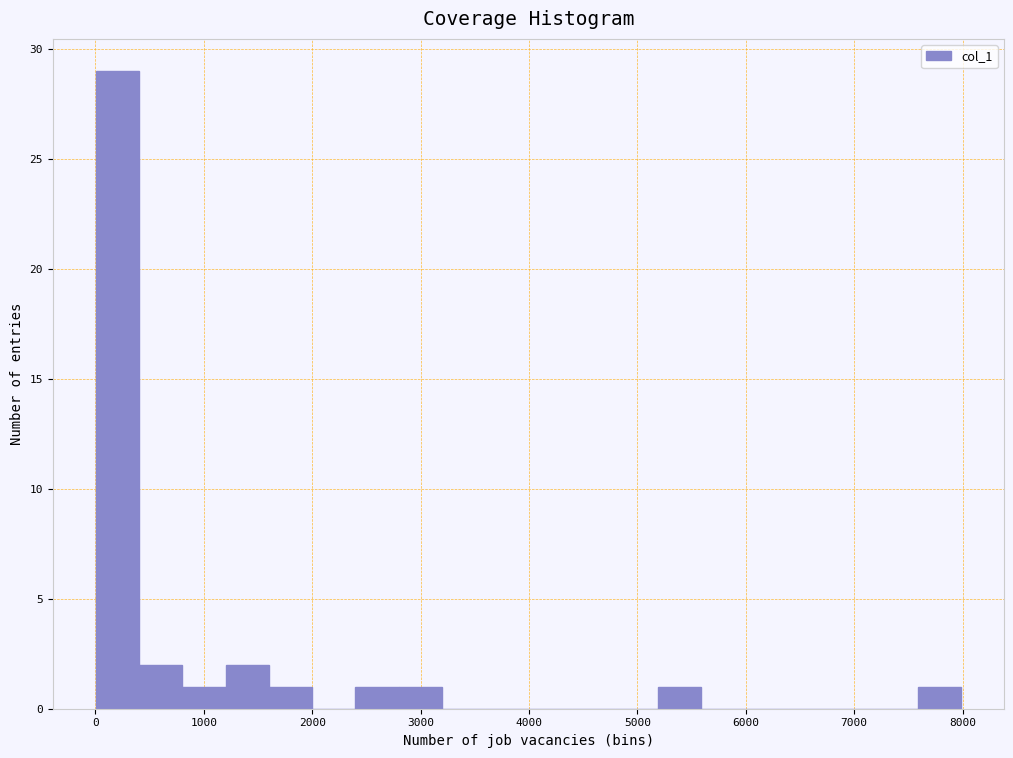

Around what value on the x-axis is the tallest bar? Give the approximate position of its centre, as read against the axis.

200